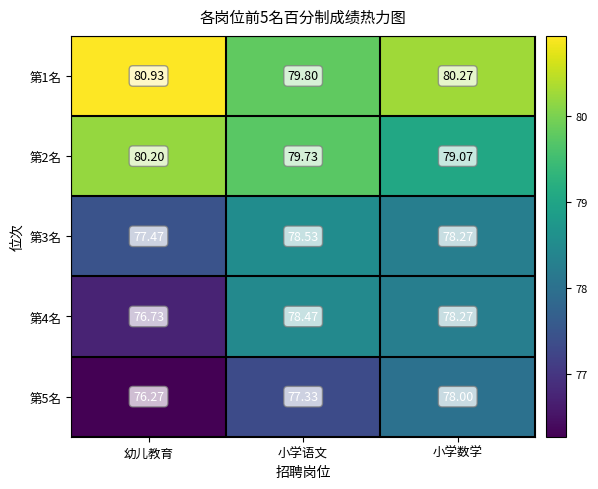

List the labels in order of 第3名 value, smallest first.

幼儿教育, 小学数学, 小学语文